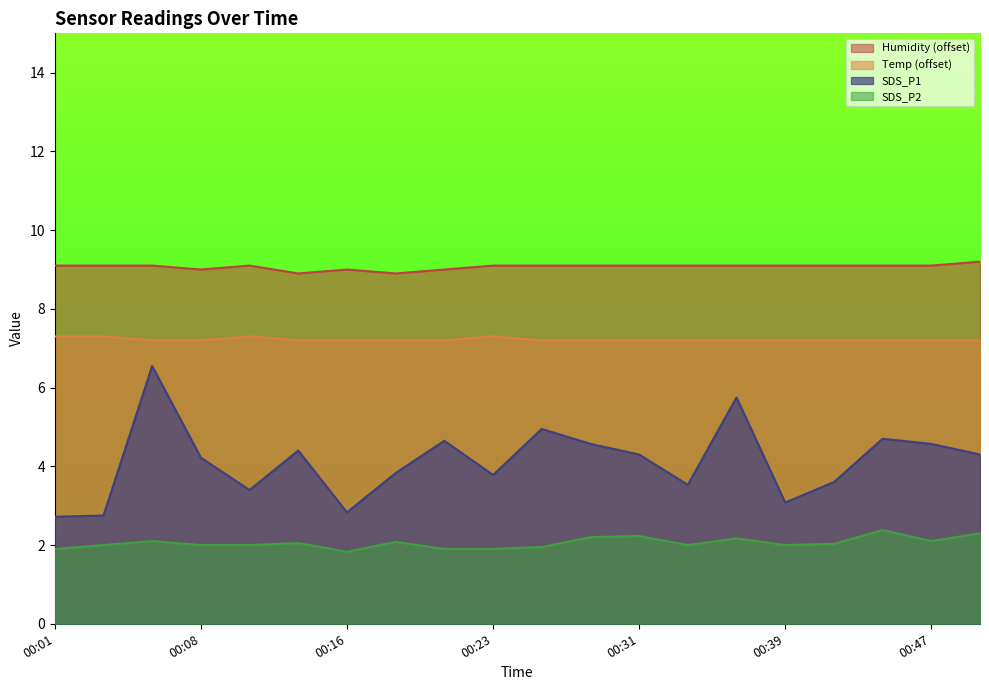

Which category has the highest value in the Temp series?

00:01